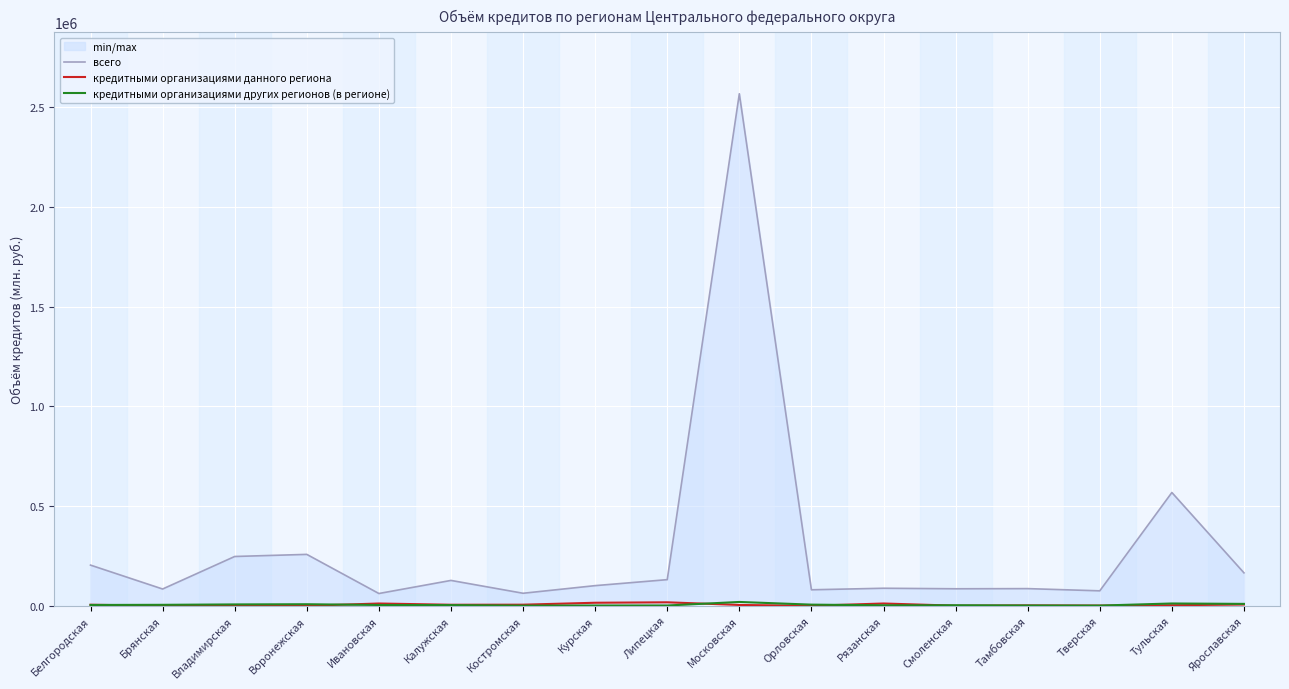

Which series has the largest range (max minus min)?

всего